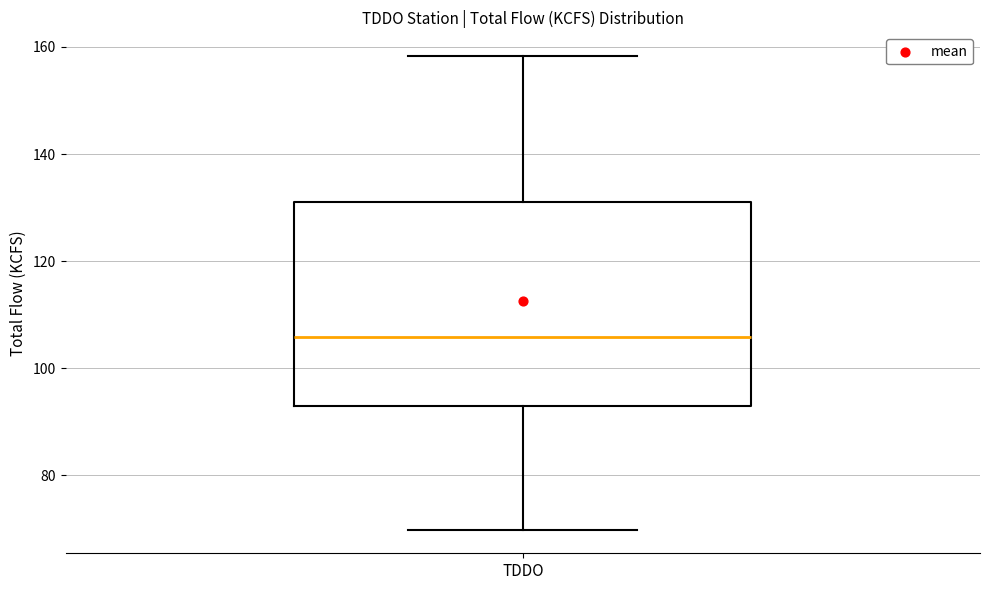

Where does the upper whisker of the box for TDDO end on the y-axis? The values are not printed on the chart, so give them approximately, as read against the axis.

158